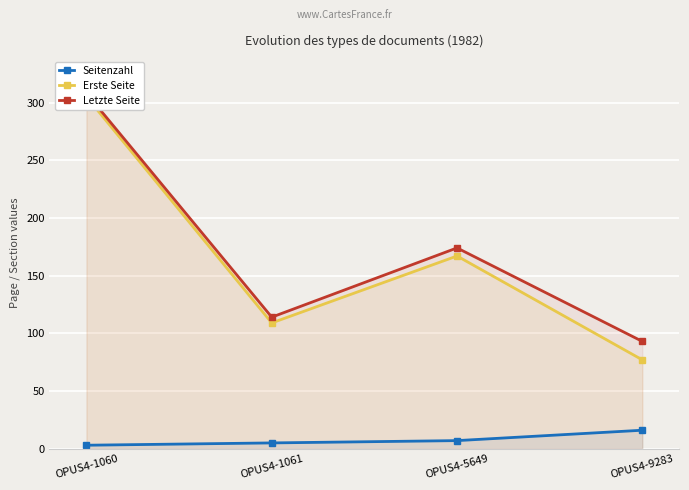

At which category does the chart reach its minimum across all series?

OPUS4-1060